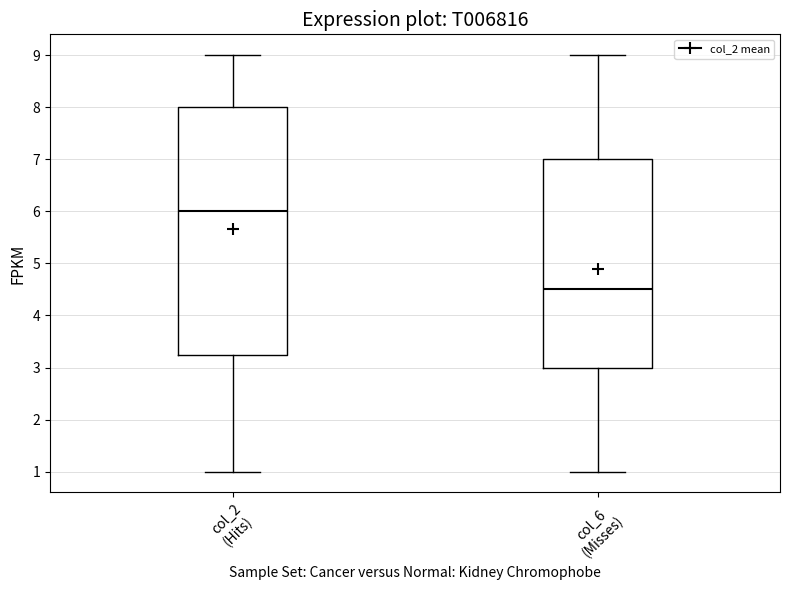

Comparing the boxes themselves (not the whiskers), which one is the tallest?

col_2 (Hits)